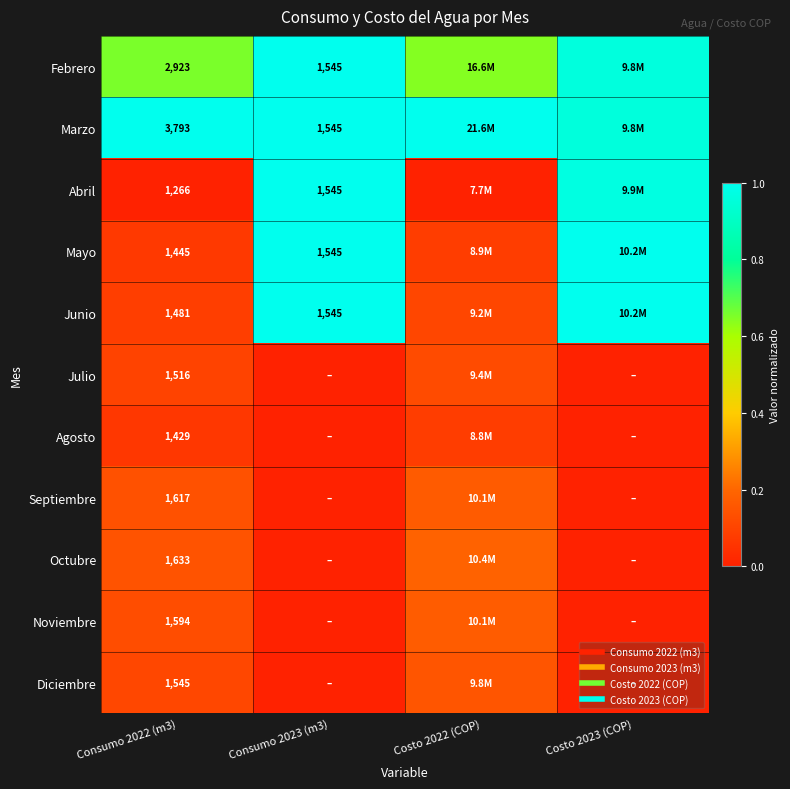

Which series changed the most between Consumo 2023 (m3) and Costo 2023 (COP)?

Marzo